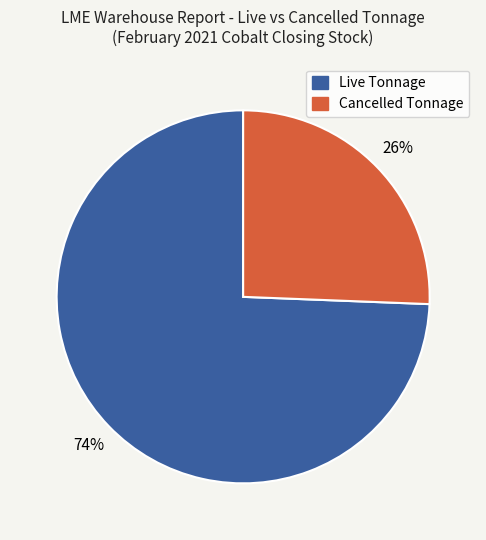

To the nearest percent, what is the combined percentage of Live Tonnage and Cancelled Tonnage?

100%